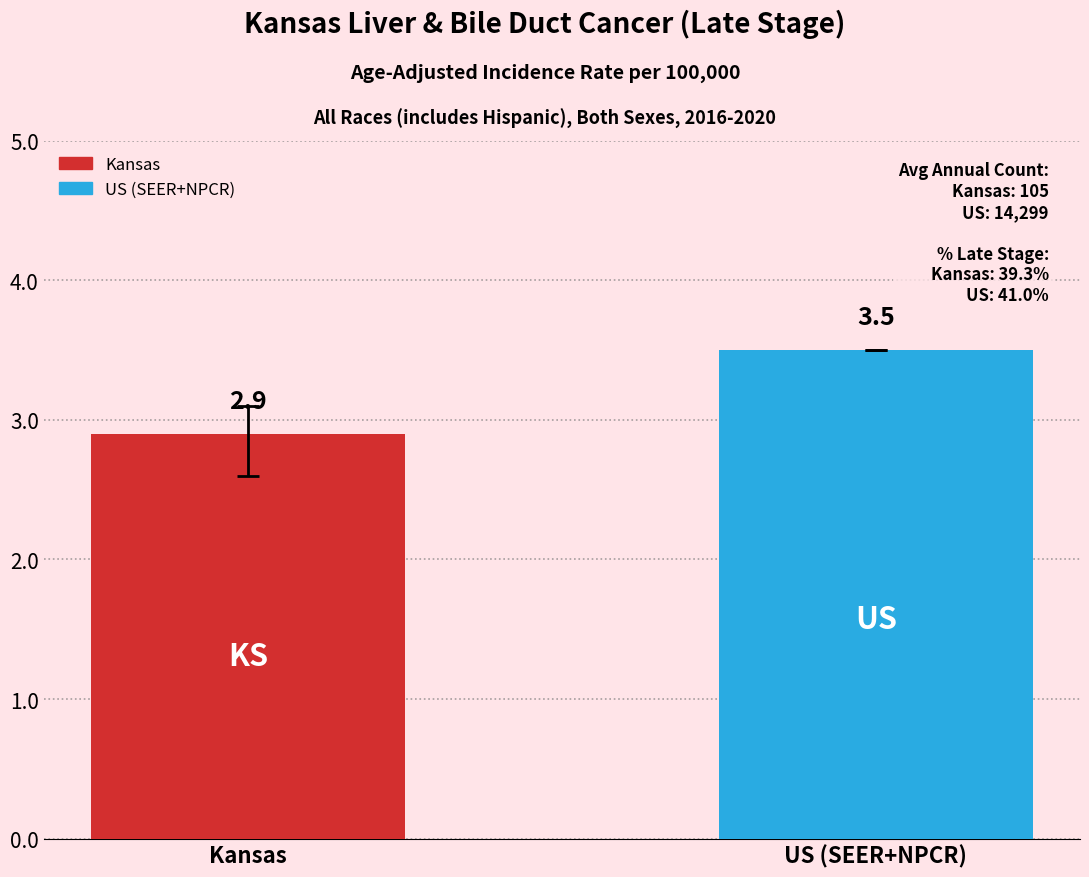

How many data points are less than 3?

1